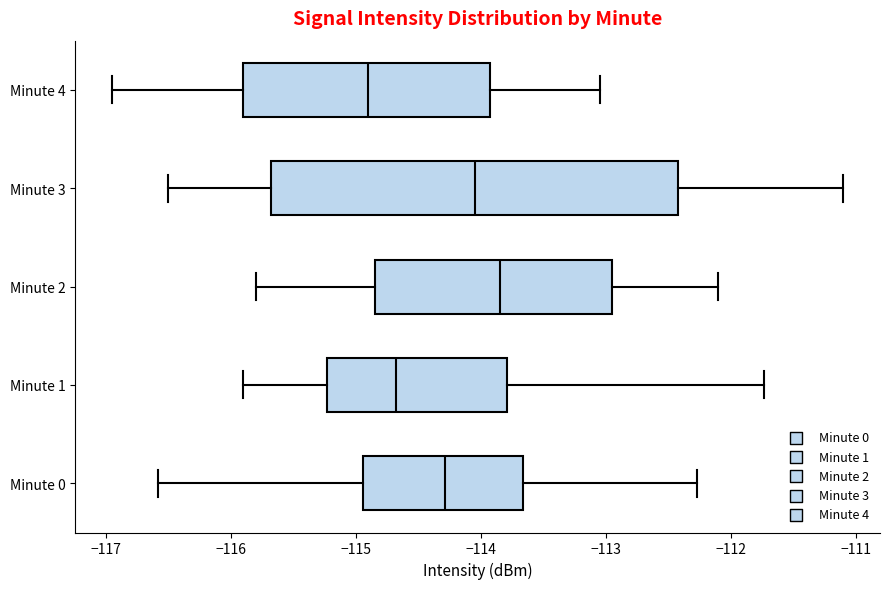

Reading bottom to top, read every box against the x-axis: the position of its median line, the range the box covers, and the ends of its whiskers. The values are not printed on the chart, so give them approximately, as read against the axis.

Minute 0: median -114.3, box -114.9 to -113.7, whiskers -116.6 to -112.3
Minute 1: median -114.7, box -115.2 to -113.8, whiskers -115.9 to -111.7
Minute 2: median -113.8, box -114.8 to -112.9, whiskers -115.8 to -112.1
Minute 3: median -114.0, box -115.7 to -112.4, whiskers -116.5 to -111.1
Minute 4: median -114.9, box -115.9 to -113.9, whiskers -116.9 to -113.0